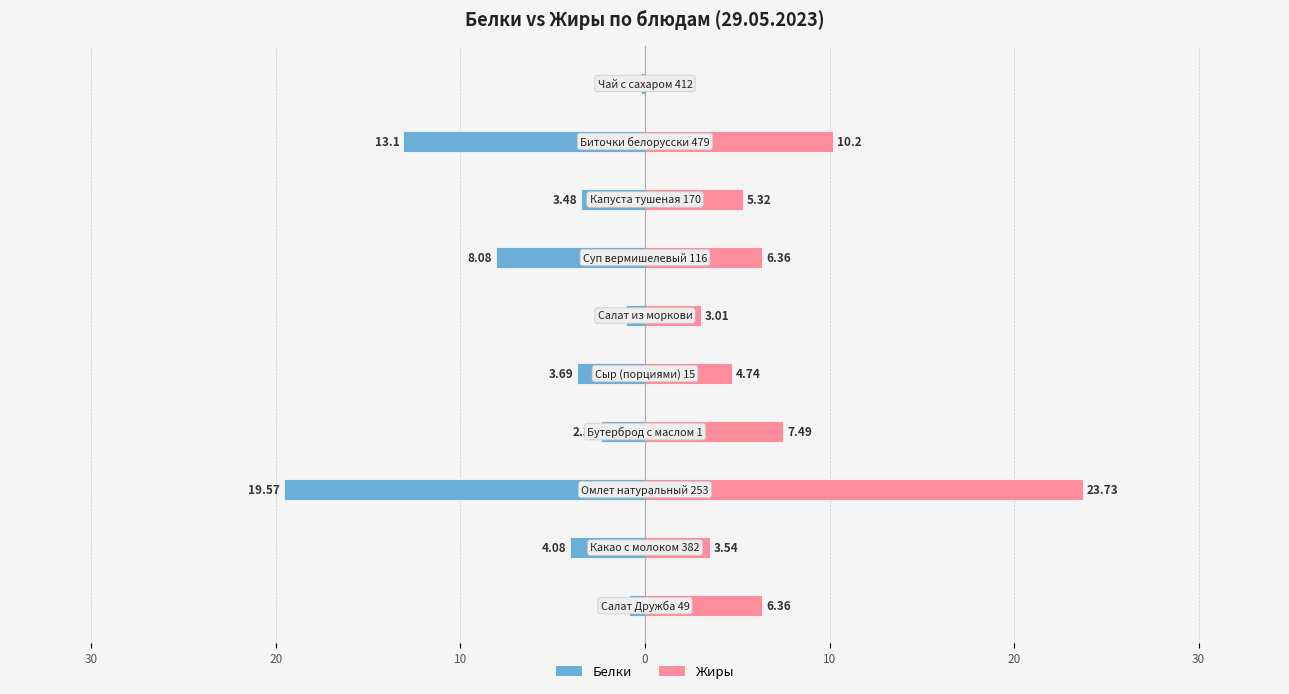

Is it true that Белки equals -3.7 at 10?

False